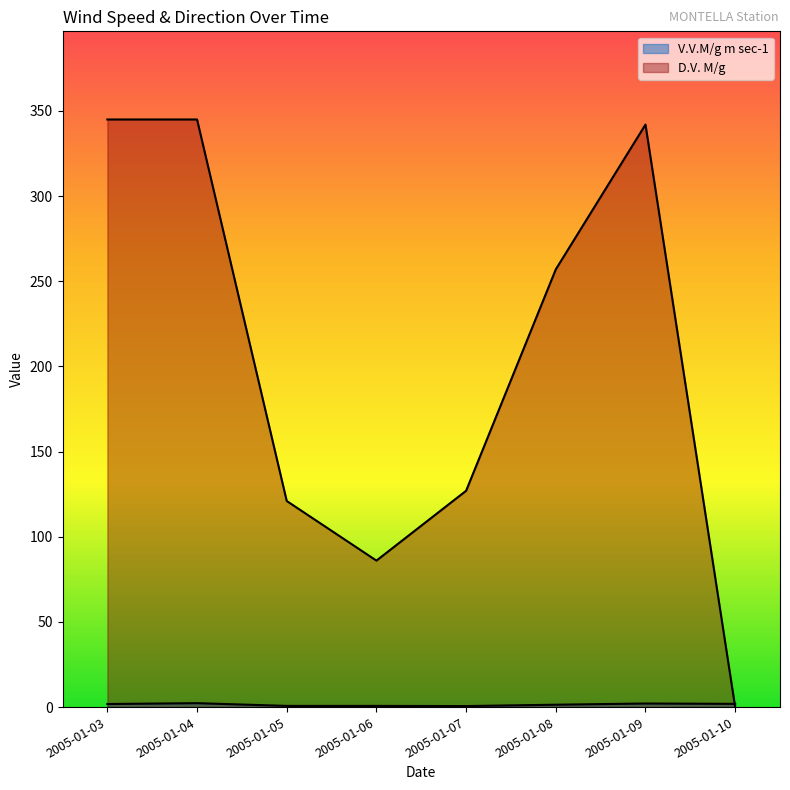

What is the sum of the D.V. M/g values at 2005-01-08 and 2005-01-09?

599.0